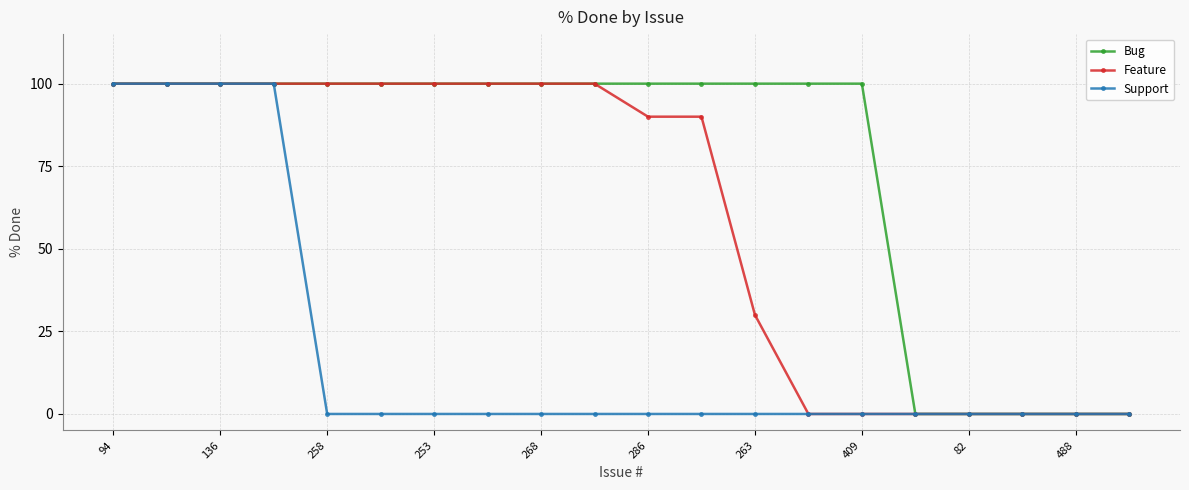

Which series has the largest total across all categories?

Bug